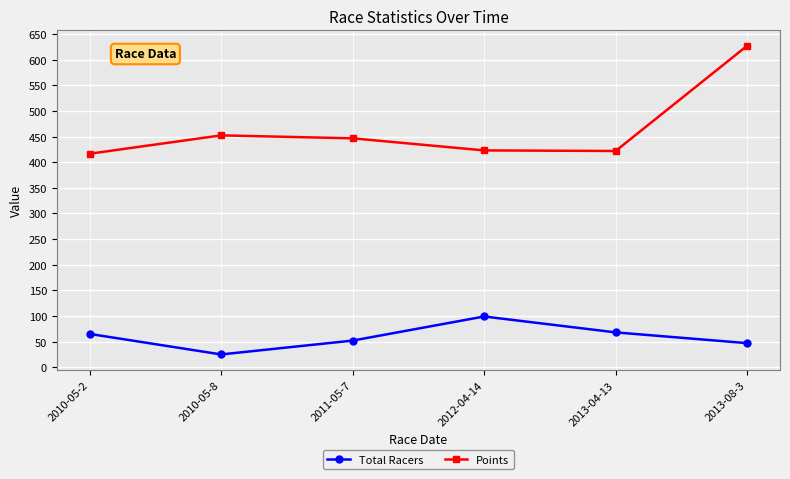

What is the difference between the maximum and second lowest values in the Points series?

205.2